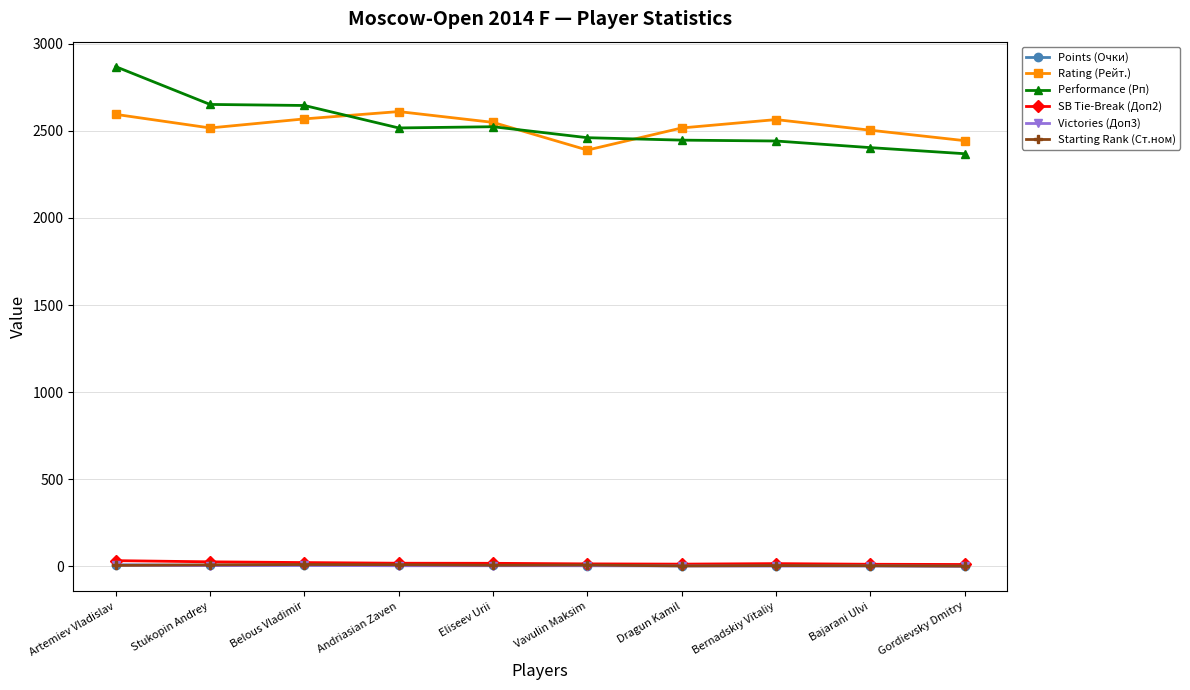

How many values in the Victories (Доп3) series are below 3?

4